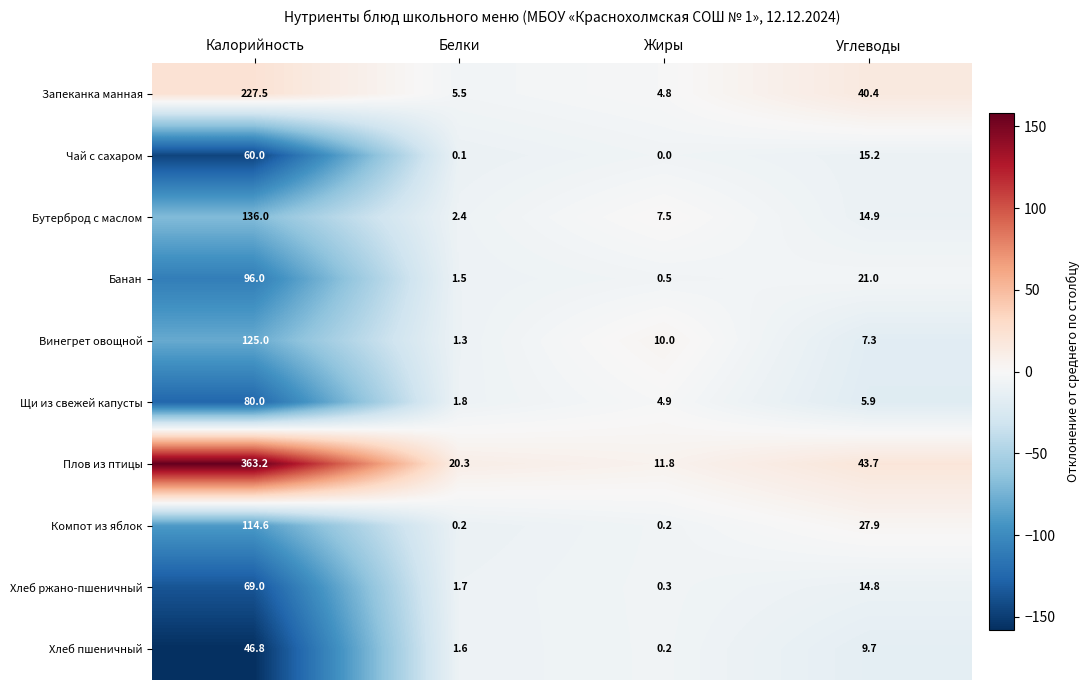

What is the total value across all series at Калорийность?

1318.1